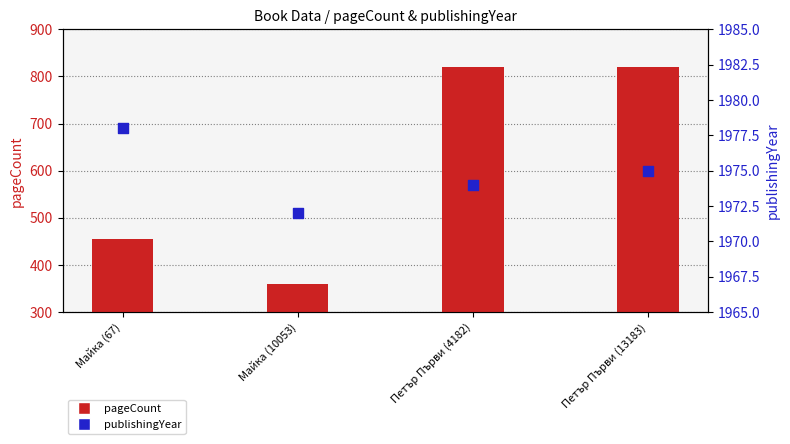

What are all the series names shown in the legend?

pageCount, publishingYear